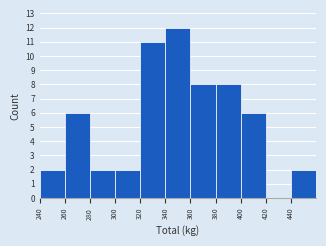

Reading left to right, transcribe this chart: for each bar, give the range it covers on the x-axis and its height. The values are not printed on the chart, so give them approximately, as read against the axis.

240 to 260: 2
260 to 280: 6
280 to 300: 2
300 to 320: 2
320 to 340: 11
340 to 360: 12
360 to 380: 8
380 to 400: 8
400 to 420: 6
420 to 440: 0
440 to 460: 2